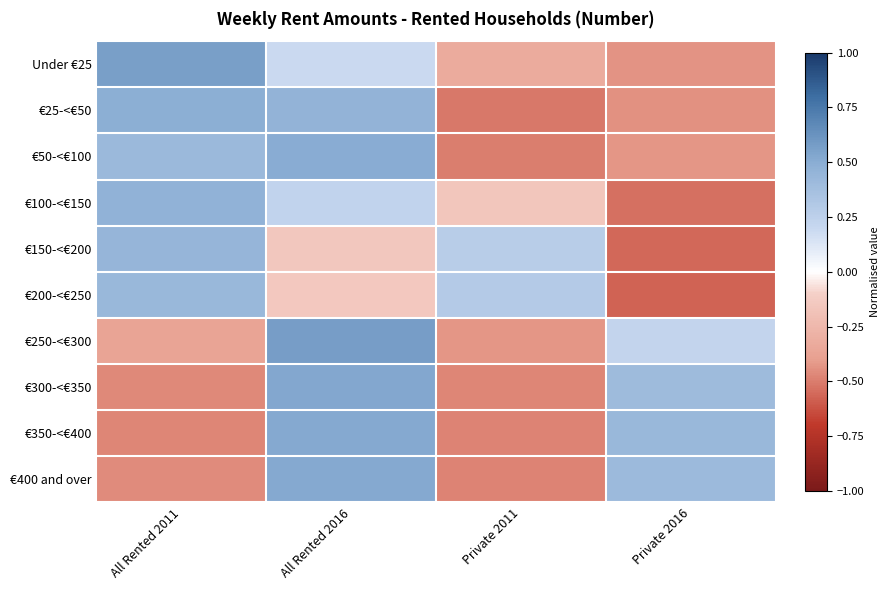

Reading right to left, extract all data points from this chart.

Under €25: Private 2016=-0.4	Private 2011=-0.3	All Rented 2016=0.2	All Rented 2011=0.6
€25-<€50: Private 2016=-0.4	Private 2011=-0.5	All Rented 2016=0.5	All Rented 2011=0.5
€50-<€100: Private 2016=-0.4	Private 2011=-0.5	All Rented 2016=0.5	All Rented 2011=0.4
€100-<€150: Private 2016=-0.5	Private 2011=-0.2	All Rented 2016=0.2	All Rented 2011=0.5
€150-<€200: Private 2016=-0.6	Private 2011=0.3	All Rented 2016=-0.2	All Rented 2011=0.4
€200-<€250: Private 2016=-0.6	Private 2011=0.3	All Rented 2016=-0.1	All Rented 2011=0.4
€250-<€300: Private 2016=0.2	Private 2011=-0.4	All Rented 2016=0.6	All Rented 2011=-0.4
€300-<€350: Private 2016=0.4	Private 2011=-0.5	All Rented 2016=0.5	All Rented 2011=-0.5
€350-<€400: Private 2016=0.4	Private 2011=-0.5	All Rented 2016=0.5	All Rented 2011=-0.5
€400 and over: Private 2016=0.4	Private 2011=-0.5	All Rented 2016=0.5	All Rented 2011=-0.5